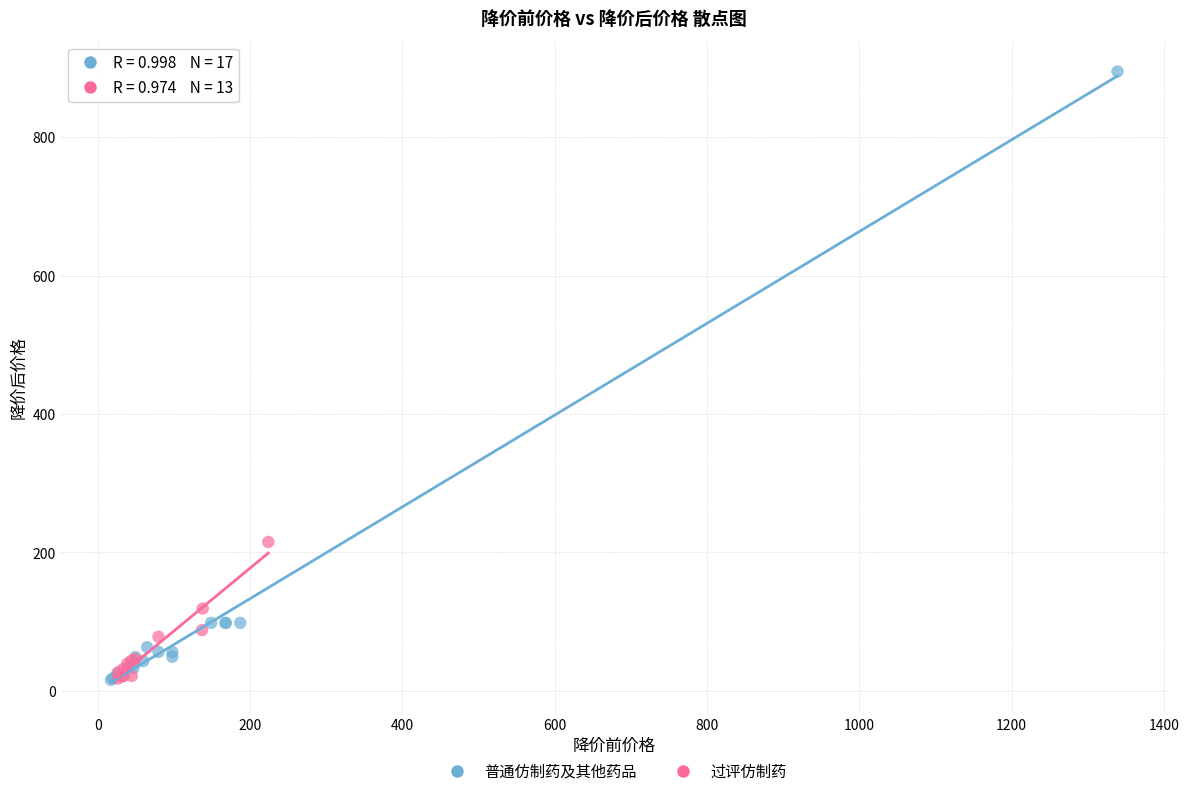

Which series has the widest spread of Y values?

普通仿制药及其他药品